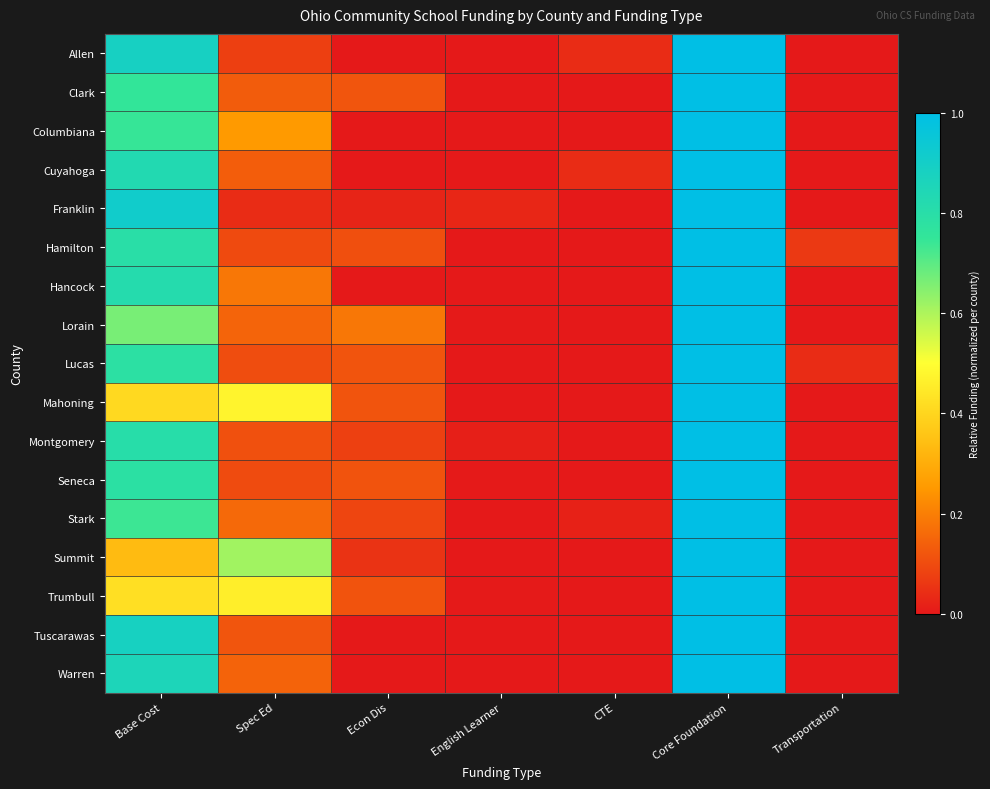

At how many categories does at least one series exceed 0?

7